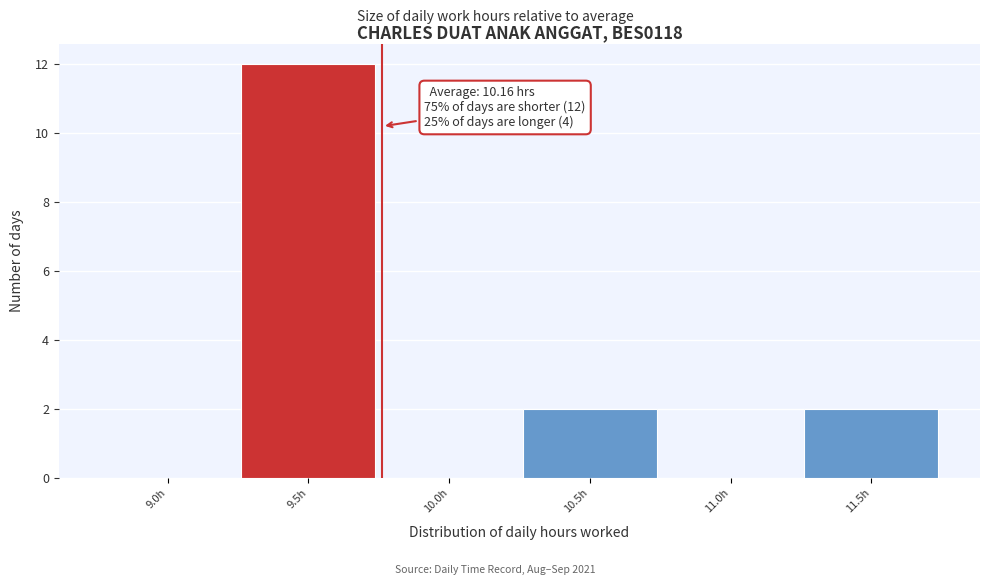

Reading left to right, transcribe all the data shown in this chart.

9.0h=0	9.5h=12	10.0h=0	10.5h=2	11.0h=0	11.5h=2